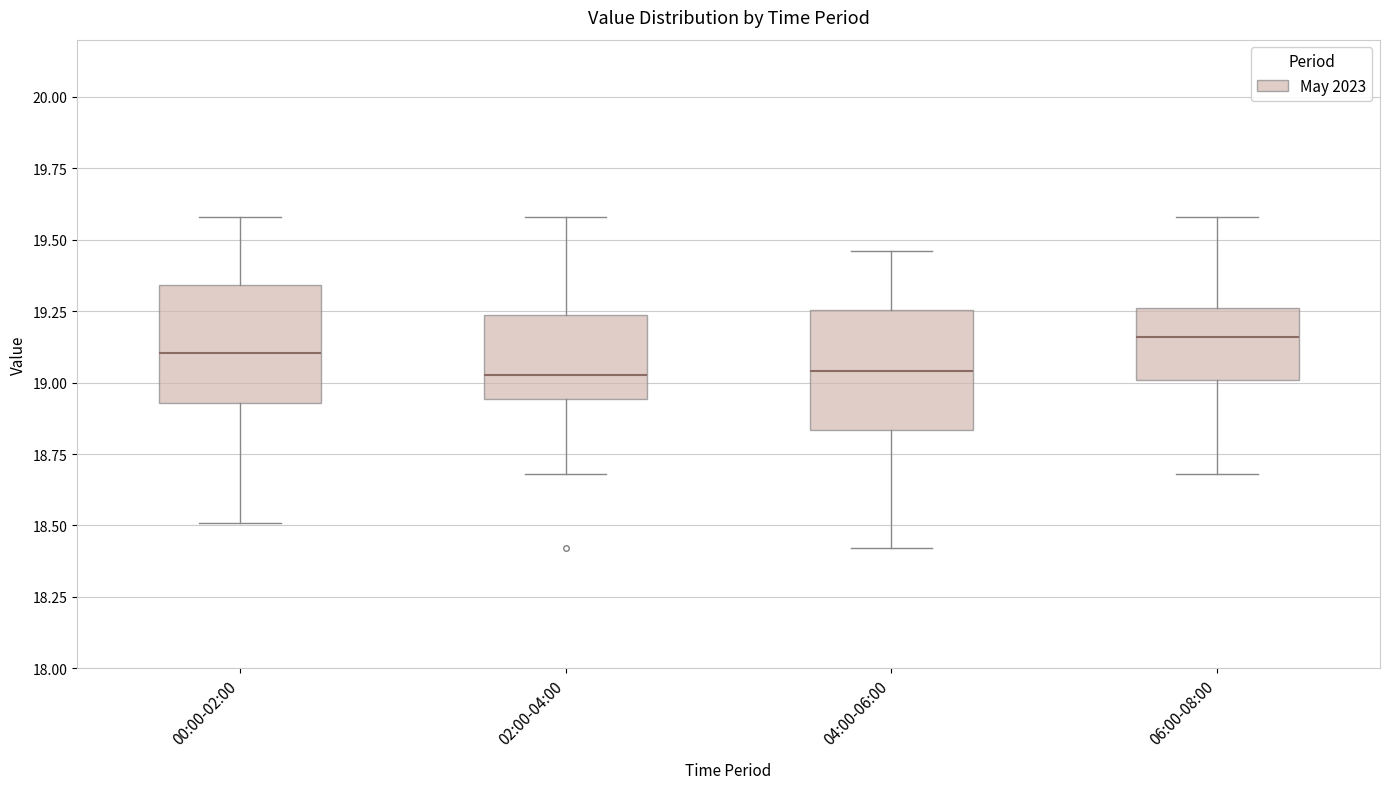

Reading left to right, transcribe this box plot: for each box, give where its median line is, the range the box spans, and where its two whiskers end, as read against the y-axis. The values are not printed on the chart, so give them approximately, as read against the axis.

00:00-02:00: median 19.10, box 18.95 to 19.35, whiskers 18.50 to 19.60
02:00-04:00: median 19.05, box 18.95 to 19.25, whiskers 18.70 to 19.60
04:00-06:00: median 19.05, box 18.85 to 19.25, whiskers 18.40 to 19.45
06:00-08:00: median 19.15, box 19.00 to 19.25, whiskers 18.70 to 19.60